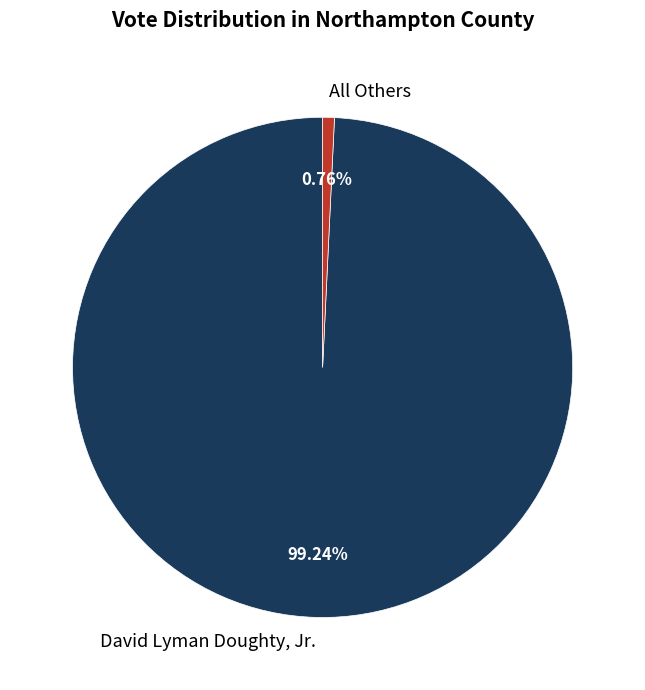

What is the smallest slice in the pie chart?

All Others